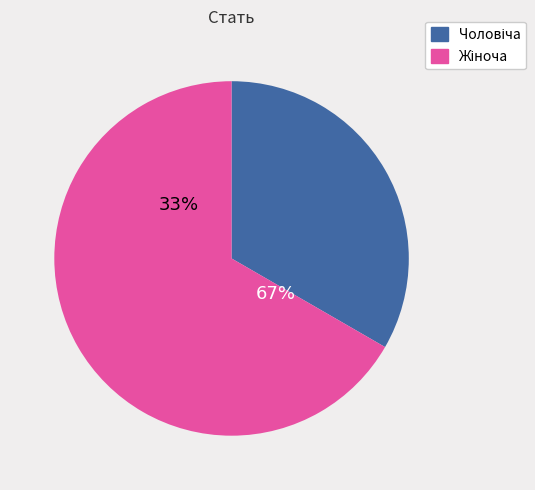

Which slice is the smallest?

Чоловіча